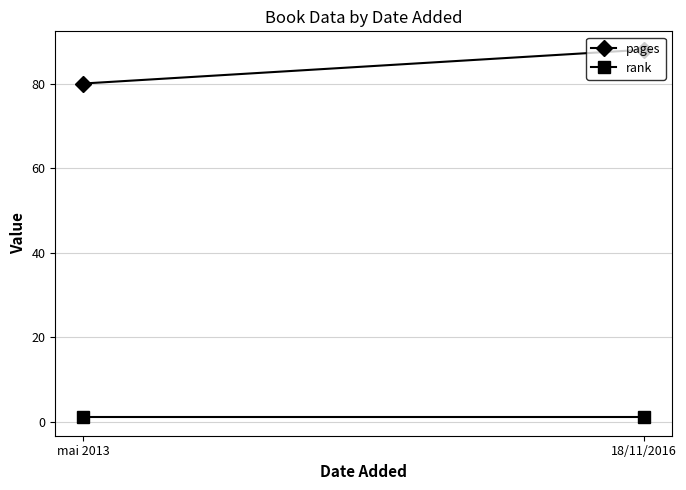

Which series changed the most between mai 2013 and 18/11/2016?

pages